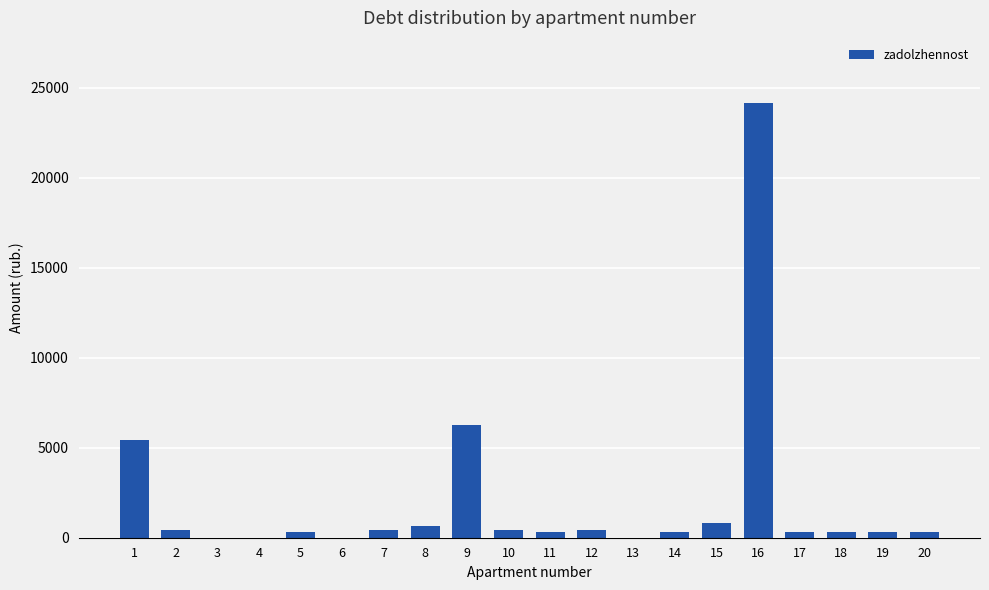

At which label is the value closest to 12076?

9